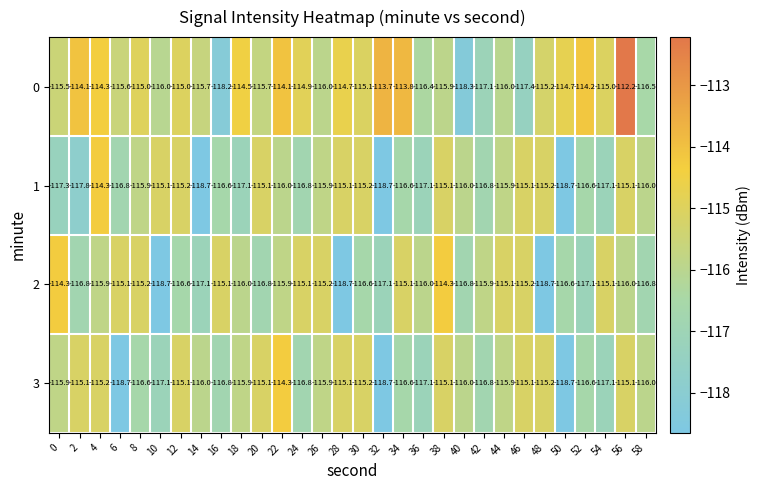

At which label does 1 first exceed -116?

4